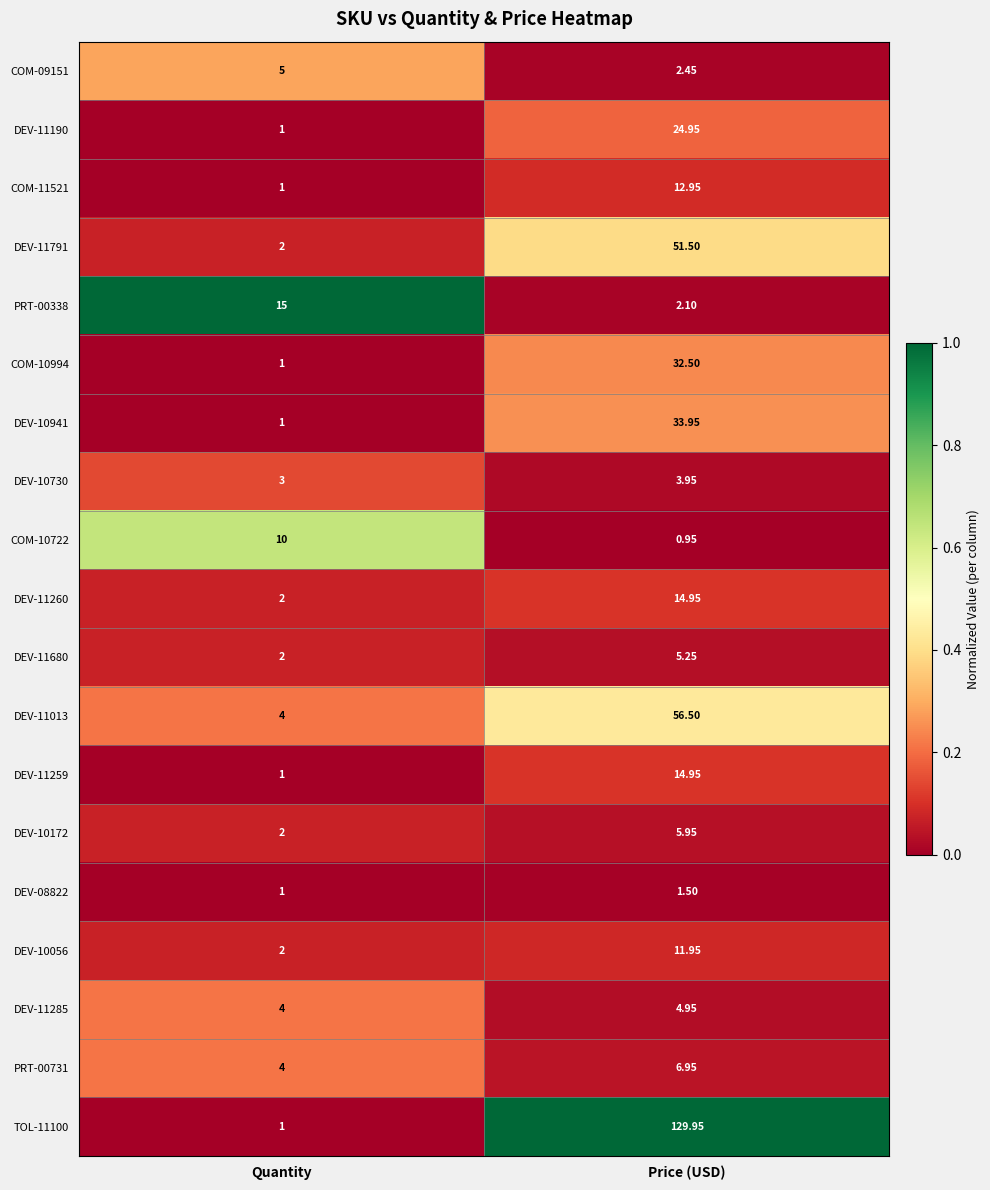

What is the difference between the highest and lowest values at Quantity?

14.0